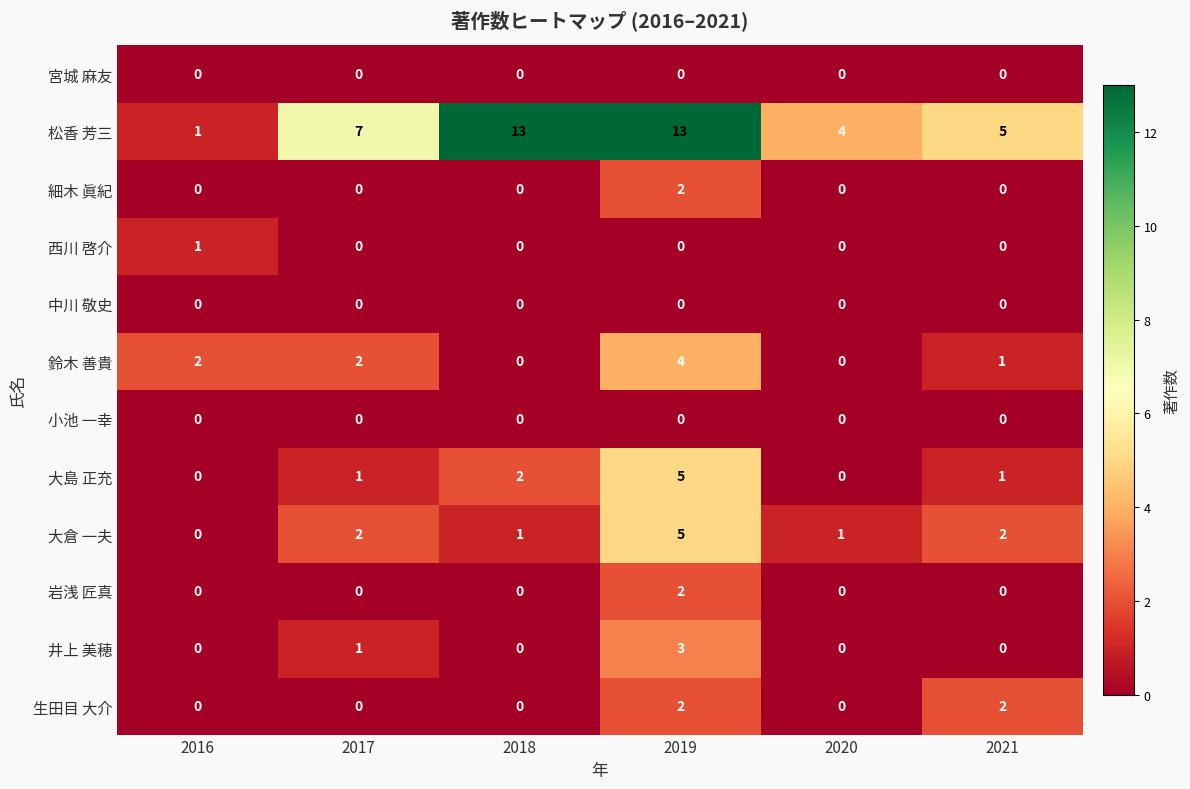

Count the 西川 啓介 values in the range 0 to 1.

6